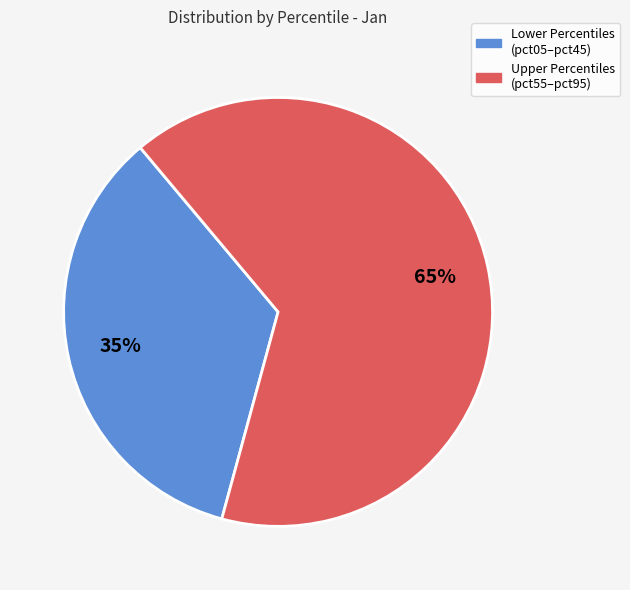

Is there any slice that represents more than half of the pie?

Yes